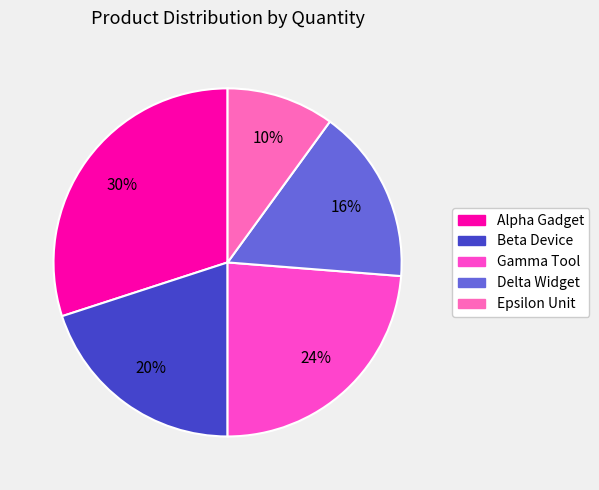

Rank the categories by value from lowest to highest.

Epsilon Unit, Delta Widget, Beta Device, Gamma Tool, Alpha Gadget